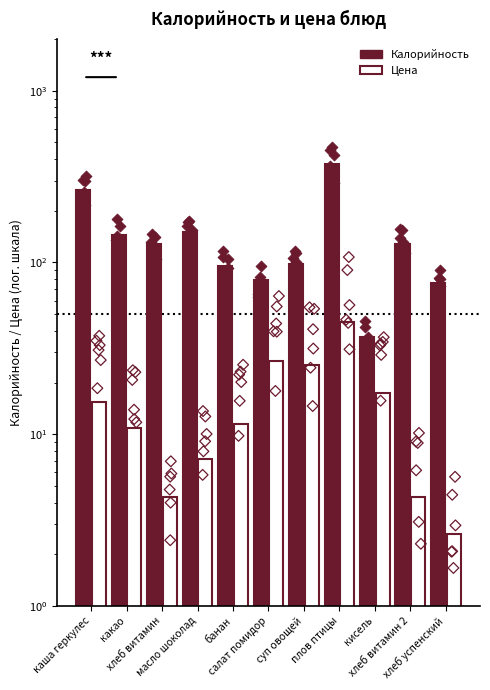

Which series has the largest total across all categories?

Калорийность